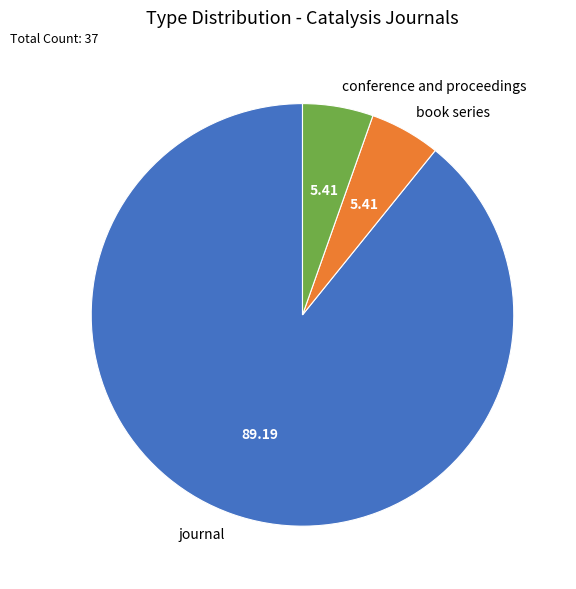

Which slice is the largest?

journal